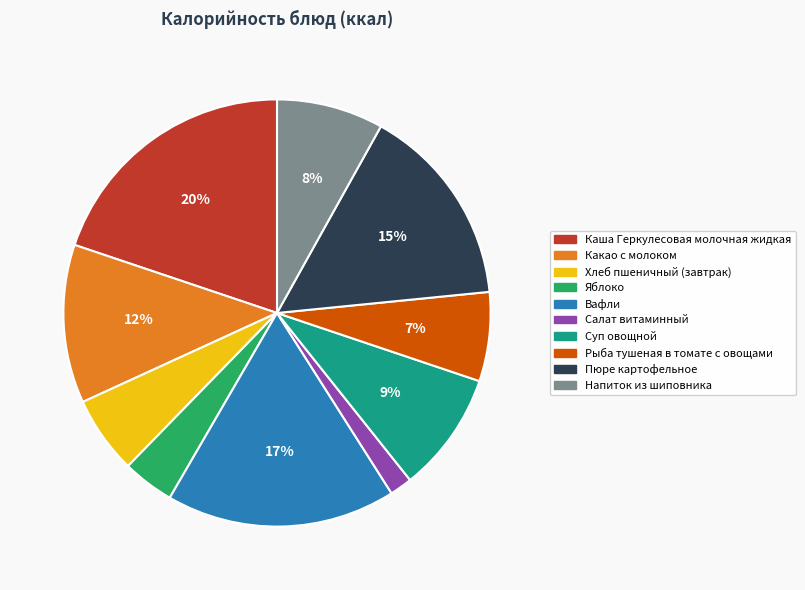

What is the largest slice in the pie chart?

Каша Геркулесовая молочная жидкая